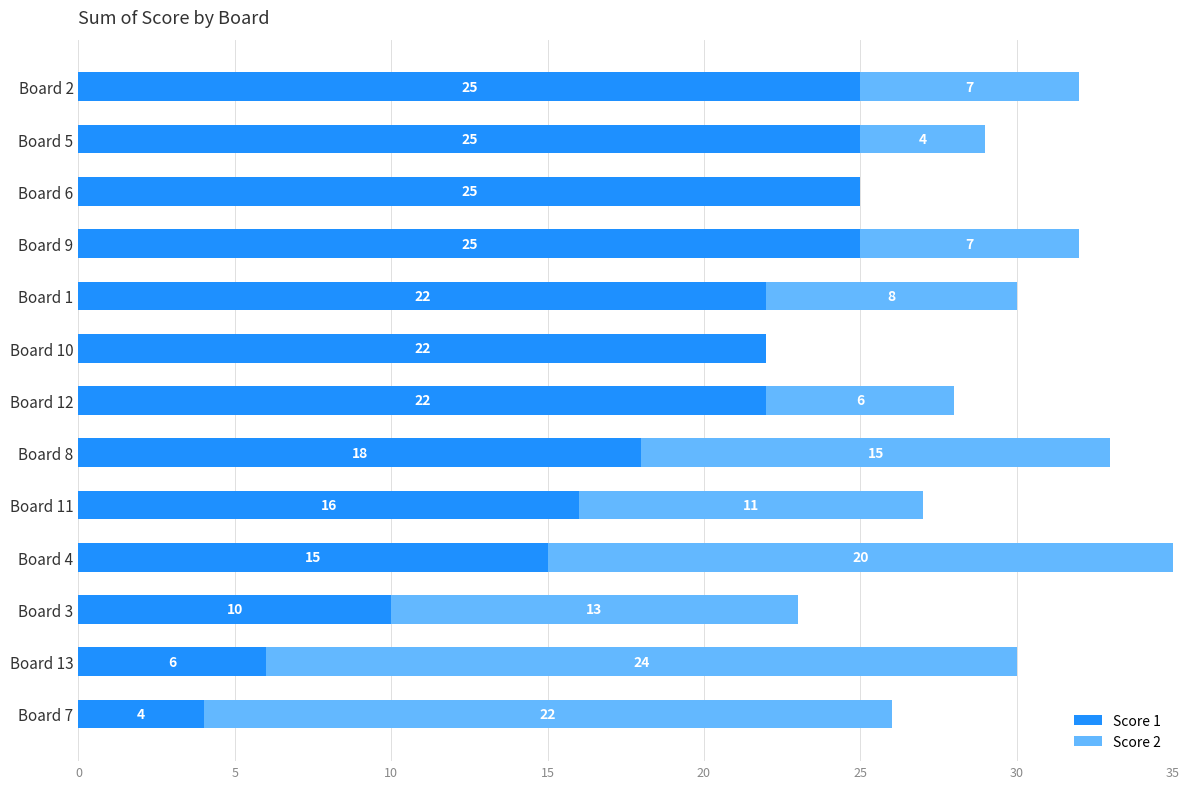

How many series are shown in this chart?

2